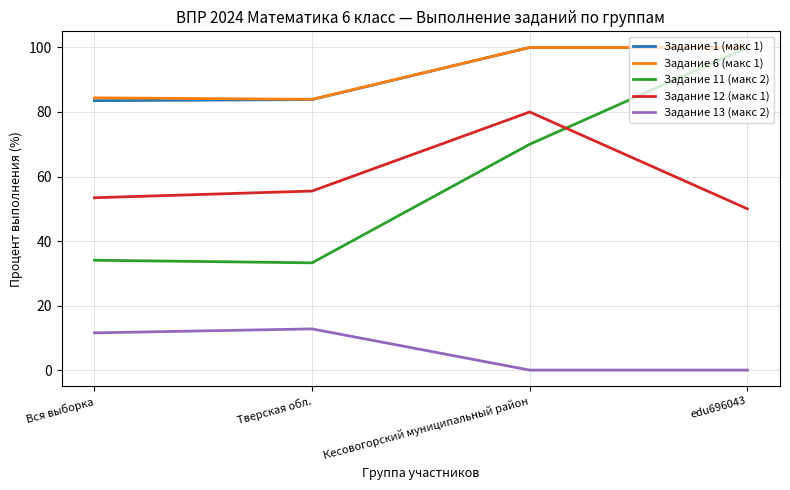

Read the Задание 1 (макс 1) value at Тверская обл..

83.8